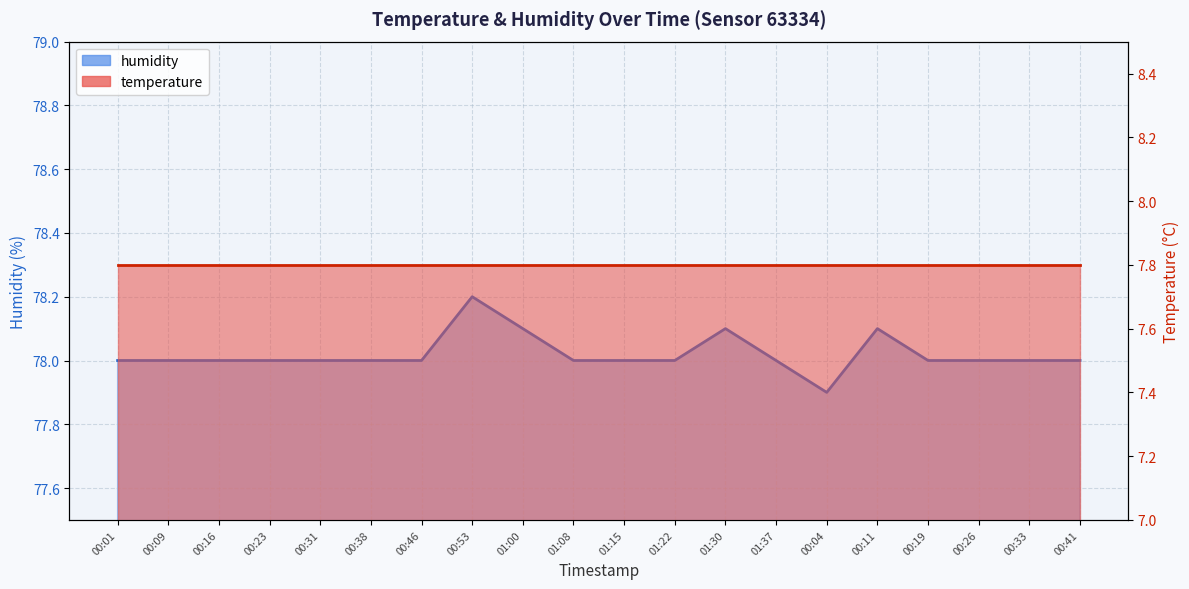

What position from the right is 01:08?

11